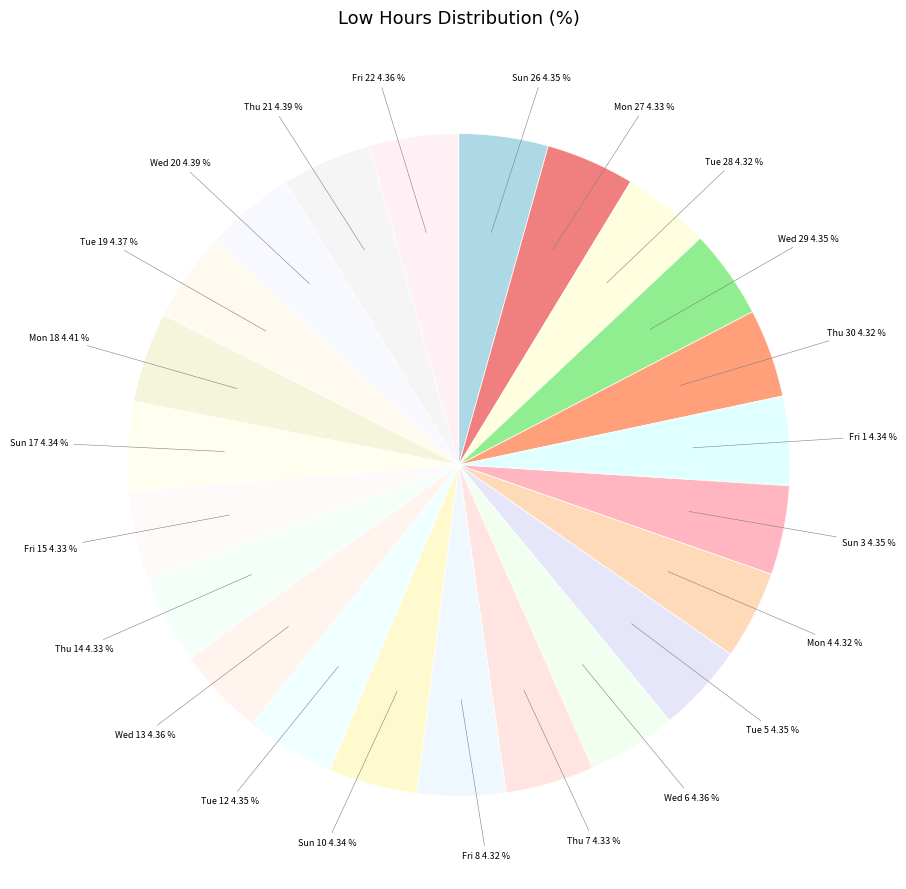

Which category has the biggest portion of the pie?

Mon 18